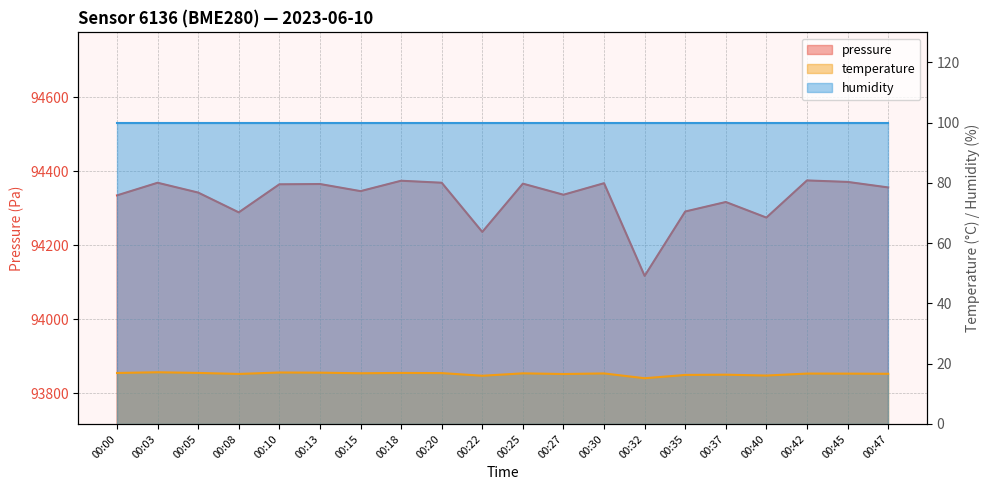

Rank the series at 00:47 from highest to lowest value.

pressure, temperature